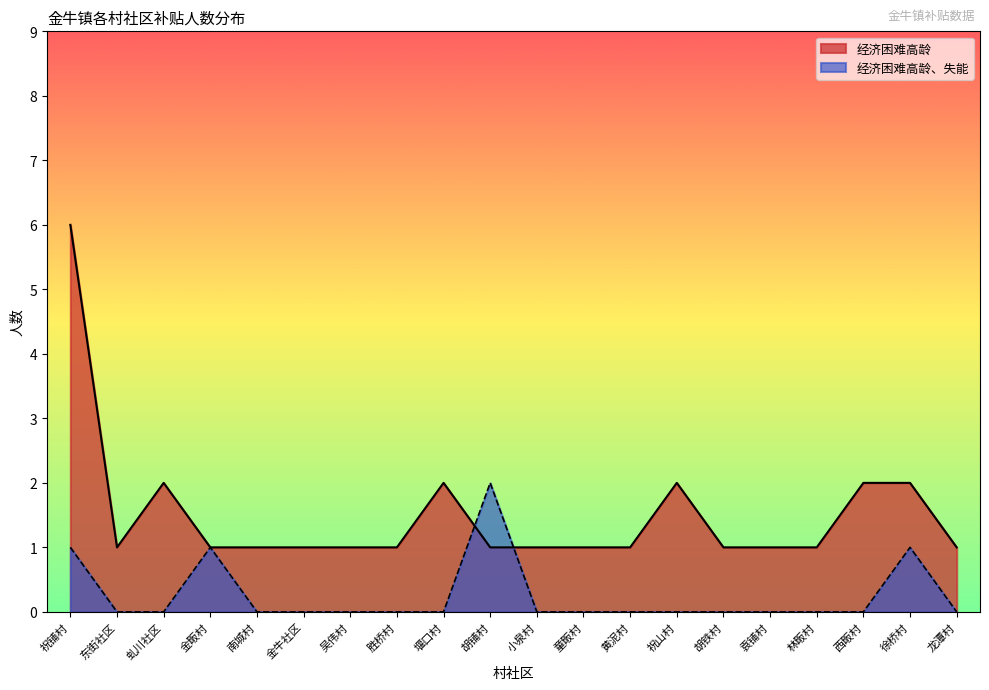

At which category does 经济困难高龄 reach its first local peak?

虬川社区